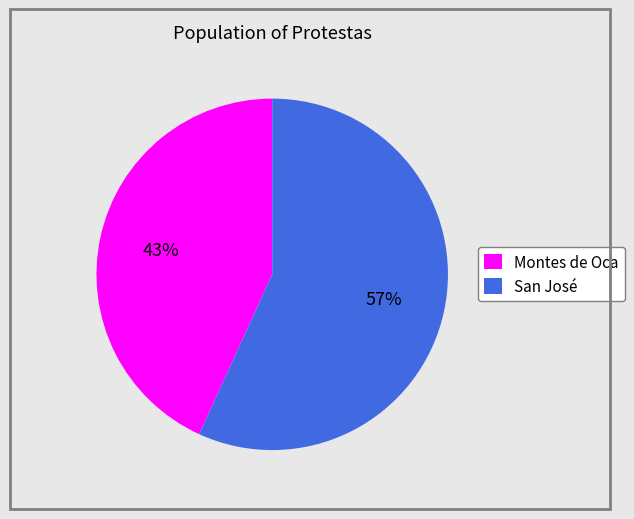

What is the ratio of the value at San José to the value at Montes de Oca?

1.3